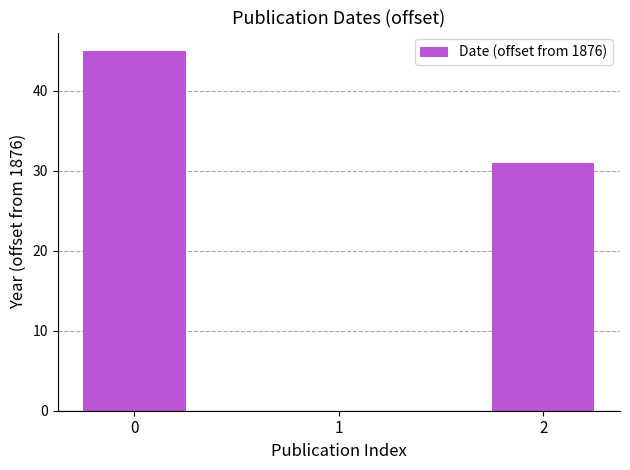

The chart shows a value of 27 at 1. True or false?

False